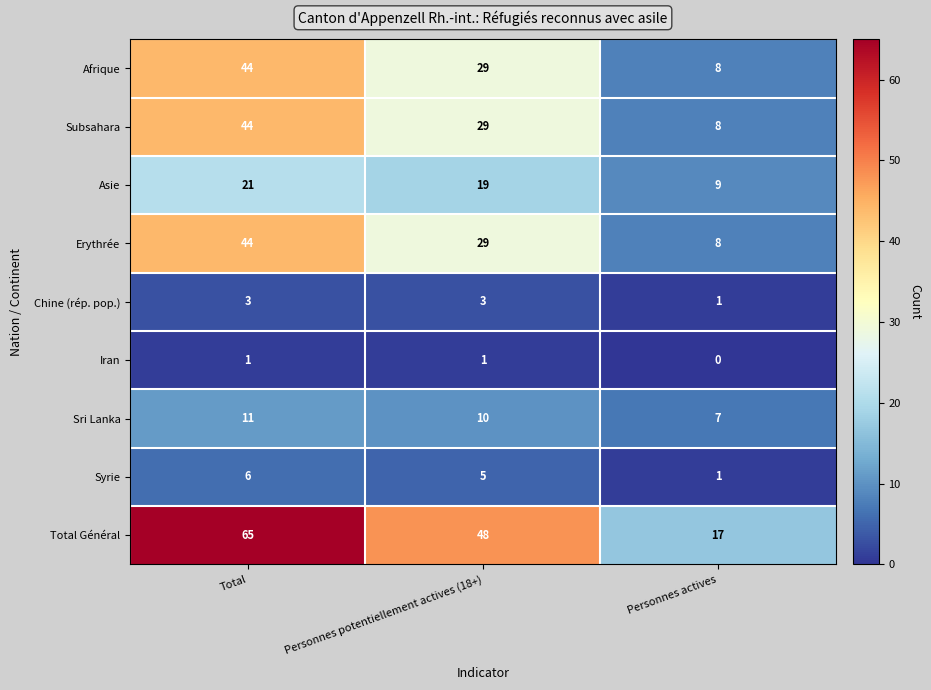

Is it true that Chine (rép. pop.) equals 3 at Total?

True